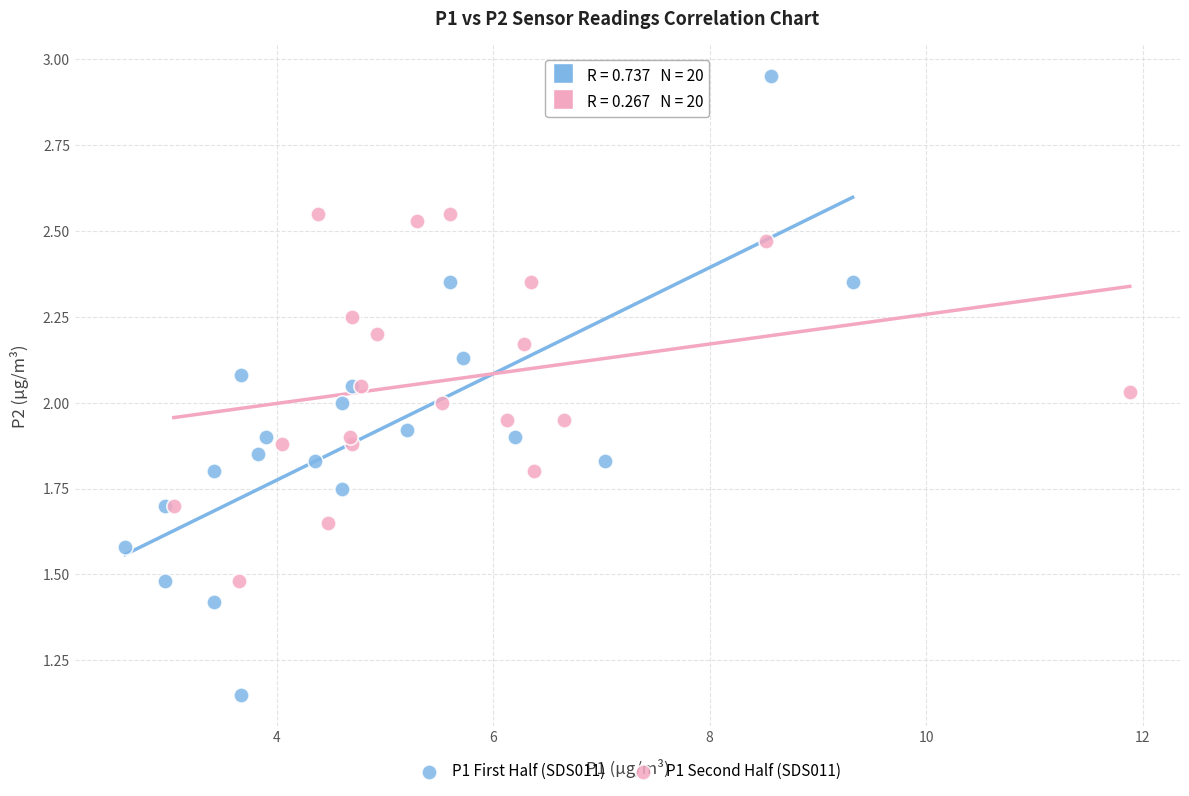

Which series contains the lowest Y value?

P1 First Half (SDS011)